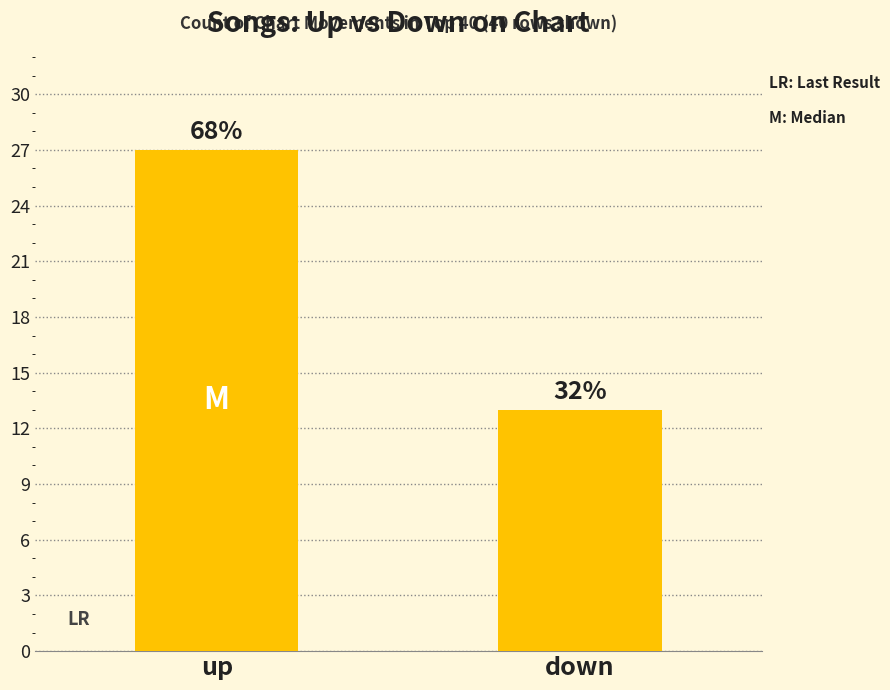

The chart shows a value of 13 at down. True or false?

True